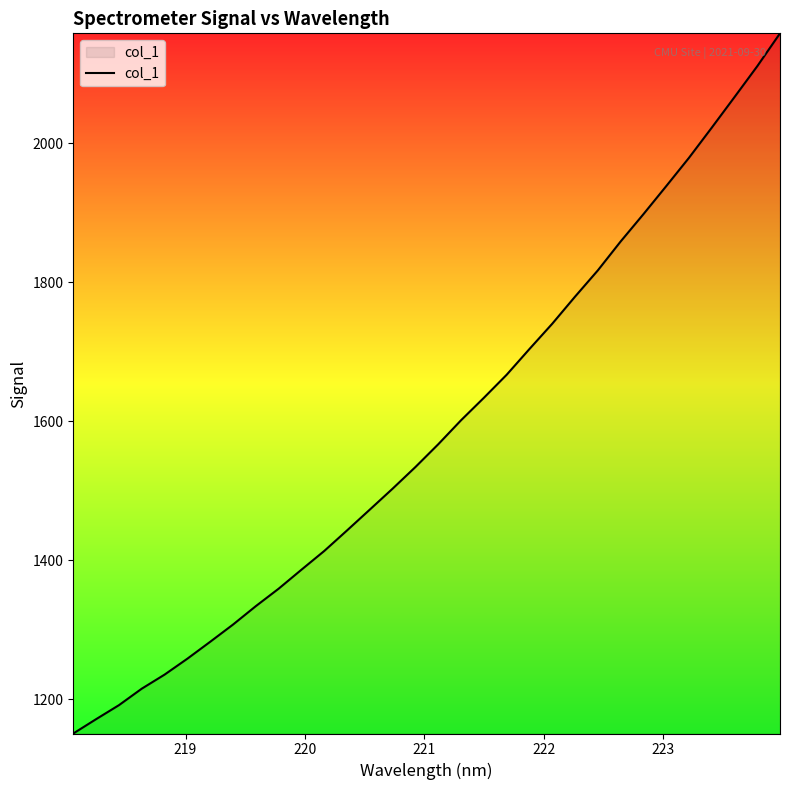

How many lines are shown in the chart?

1